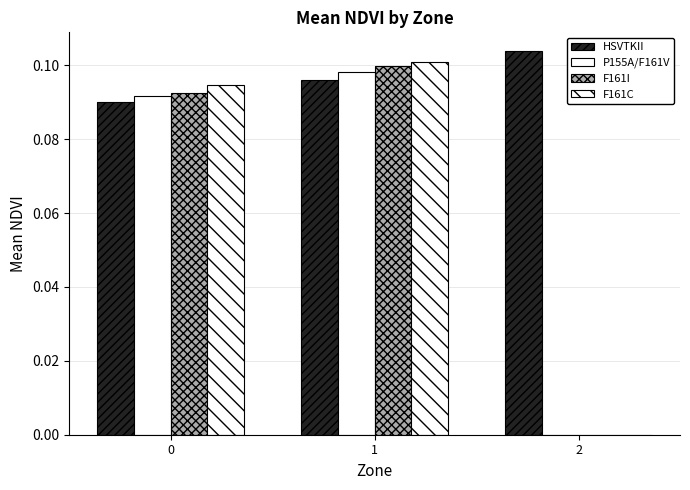

Rank the series at 2 from highest to lowest value.

HSVTKII, P155A/F161V, F161I, F161C